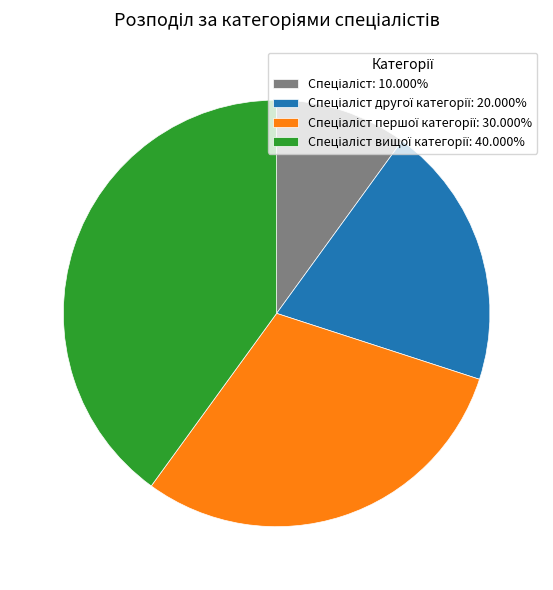

Does any single category account for the majority?

No